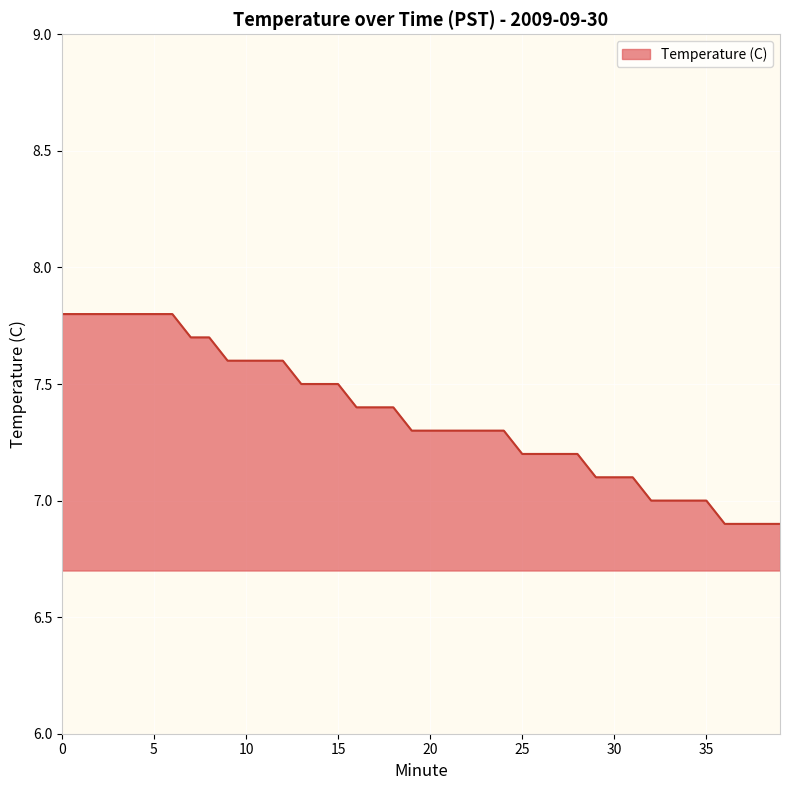

What is the difference between the maximum and minimum values?

0.9